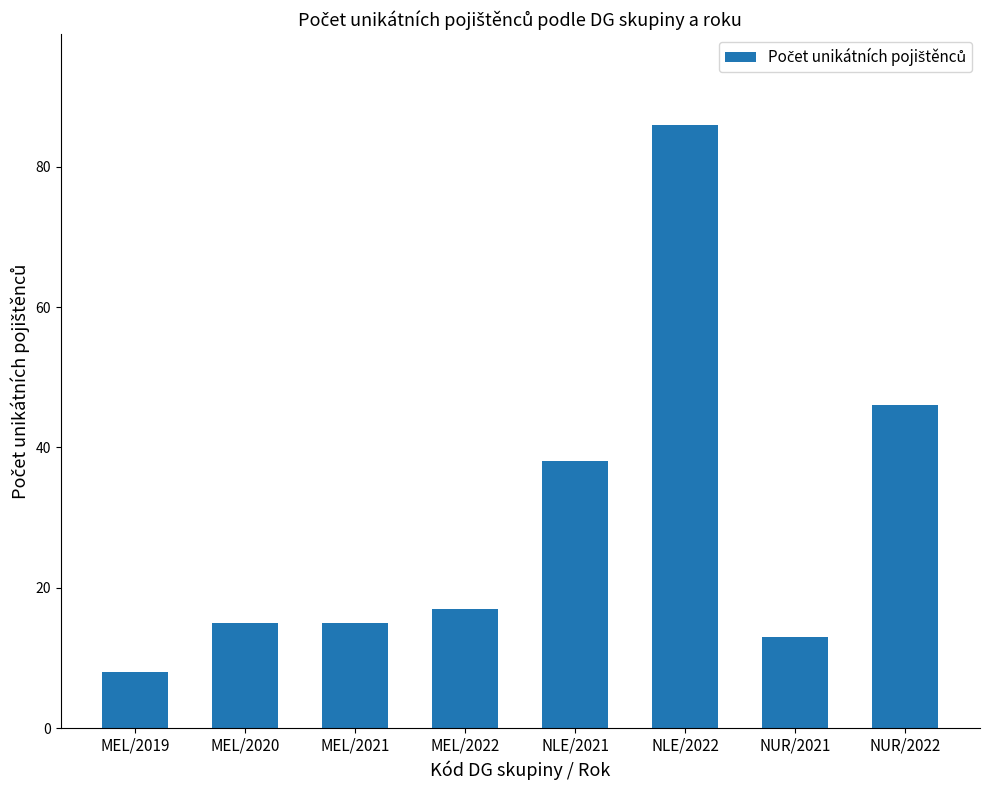

Reading left to right, what are all the values shown in this chart?

8	15	15	17	38	86	13	46